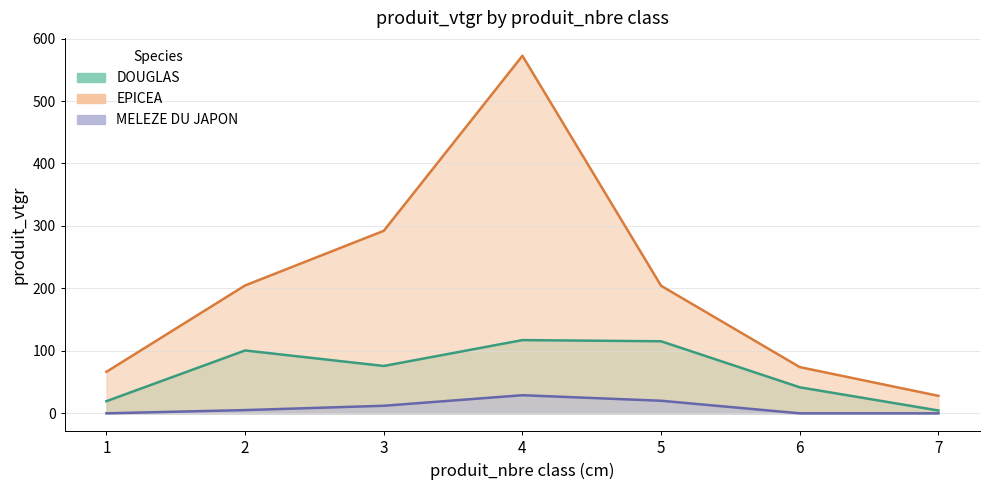

How many values in the EPICEA series exceed 204?

4